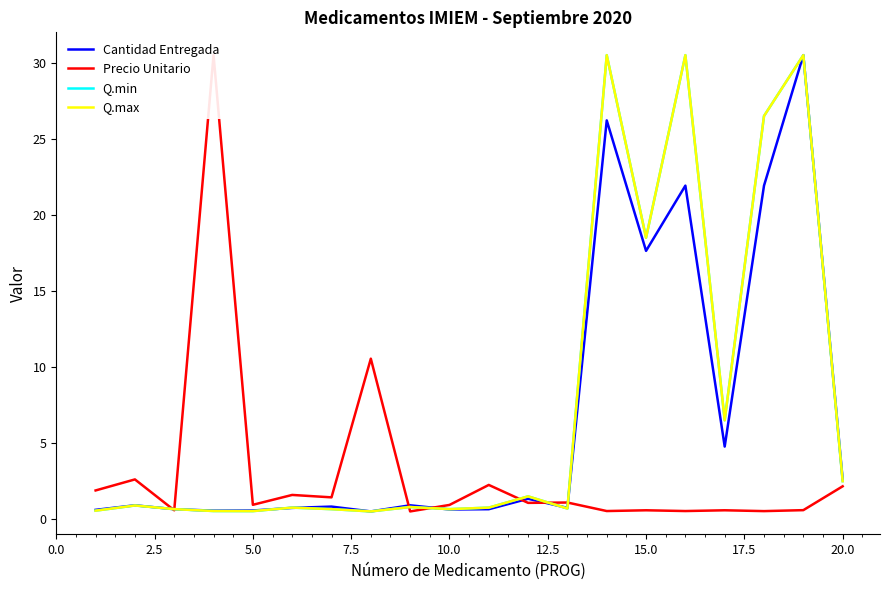

The Q.min series shows 0.5 at 5.0. True or false?

True